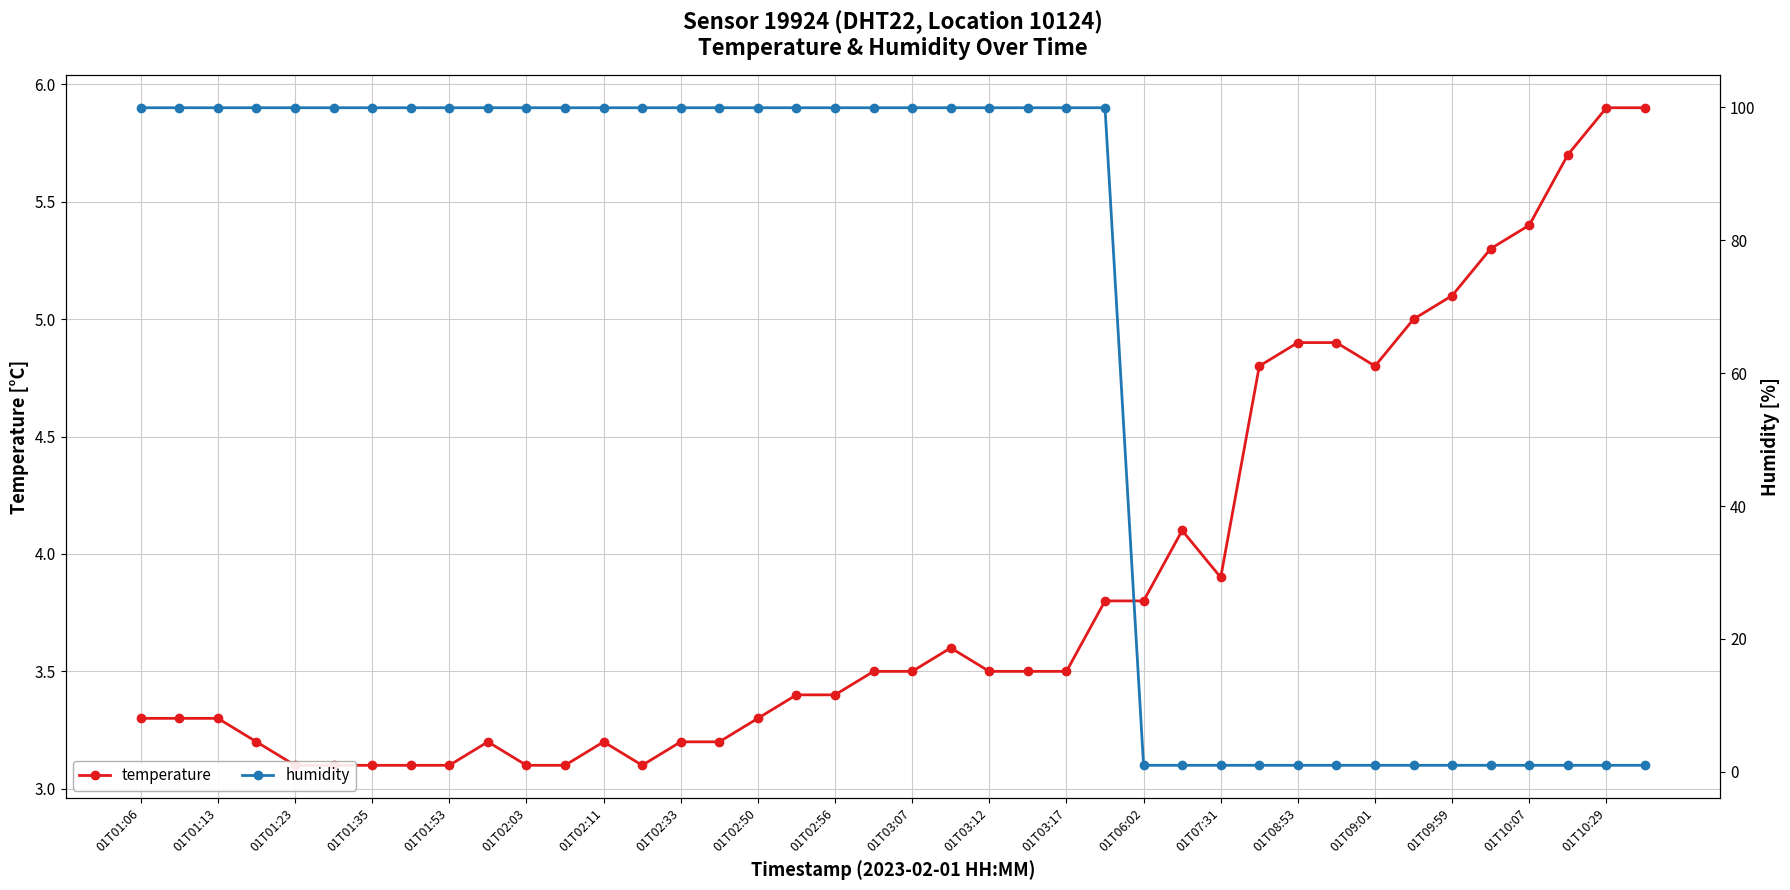

Rank the series by their average value, from lowest to highest.

temperature, humidity